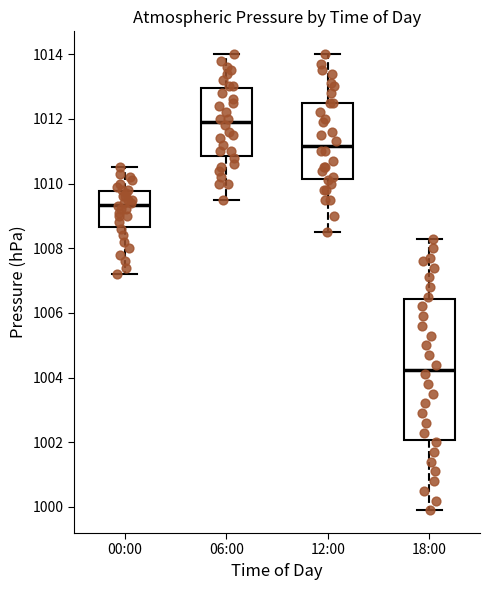

Reading left to right, transcribe this box plot: for each box, give where its median line is, the range the box spans, and where its two whiskers end, as read against the y-axis. The values are not printed on the chart, so give them approximately, as read against the axis.

00:00: median 1009.4, box 1008.6 to 1009.8, whiskers 1007.2 to 1010.6
06:00: median 1012.0, box 1010.8 to 1013.0, whiskers 1009.6 to 1014.0
12:00: median 1011.2, box 1010.2 to 1012.6, whiskers 1008.6 to 1014.0
18:00: median 1004.2, box 1002.0 to 1006.4, whiskers 1000.0 to 1008.4